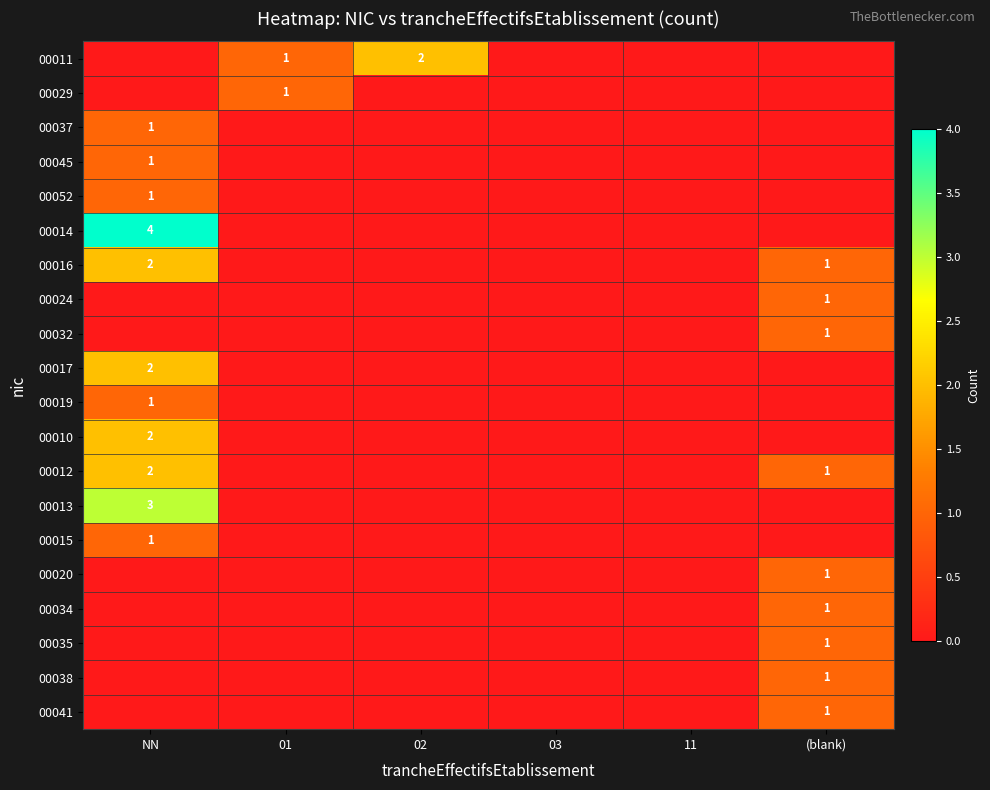

What is the spread (max minus min) of values at NN?

4